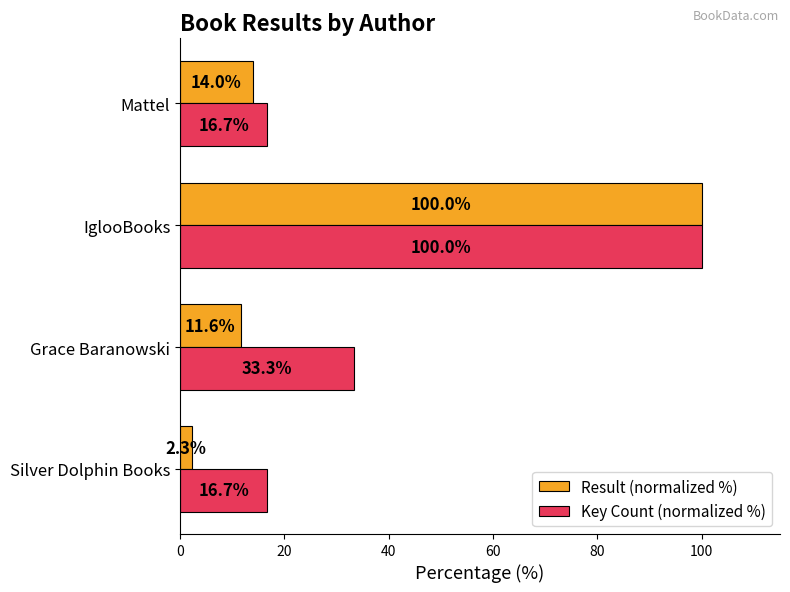

Is the value of Result (normalized %) at Mattel greater than the value of Key Count (normalized %) at IglooBooks?

No